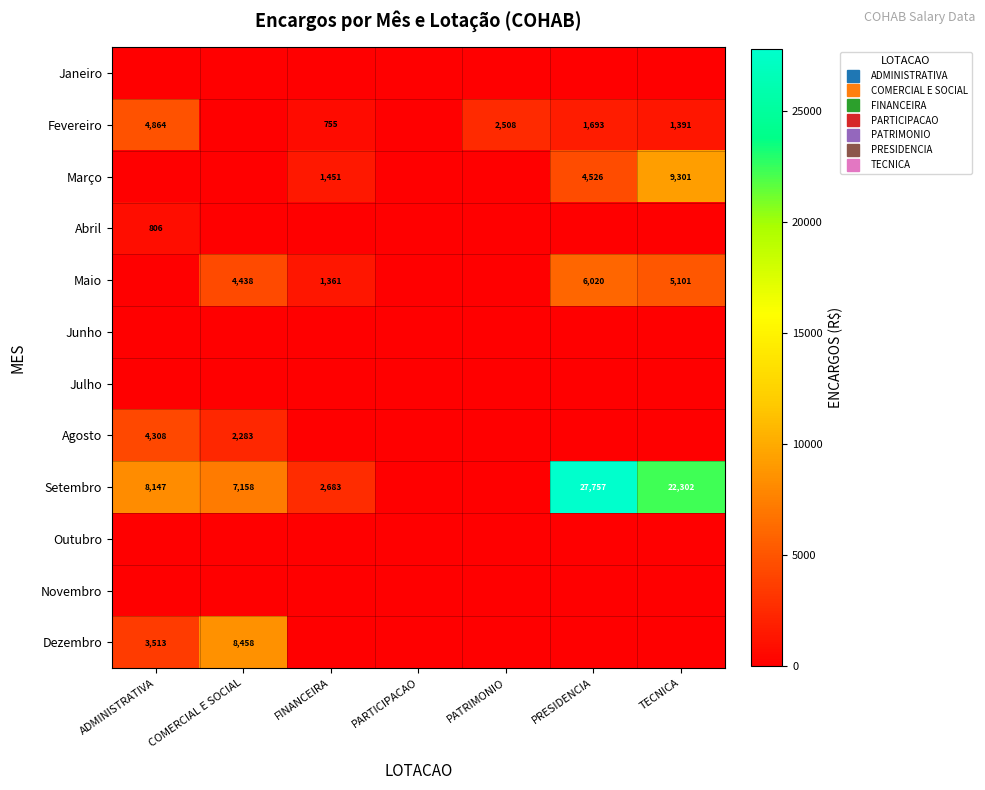

What is the maximum value shown in the chart?

27757.4